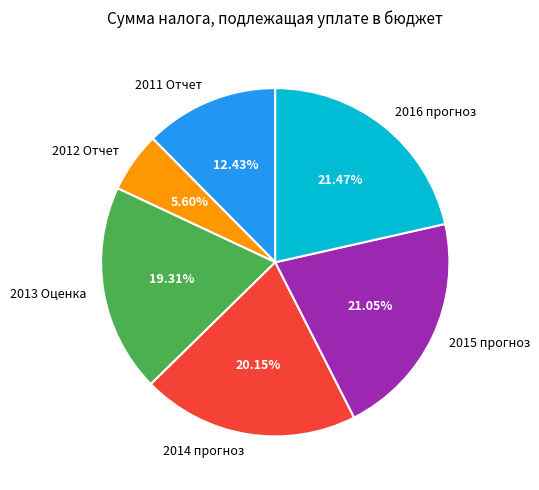

What is the total percentage of 2015 прогноз and 2011 Отчет?

33.5%